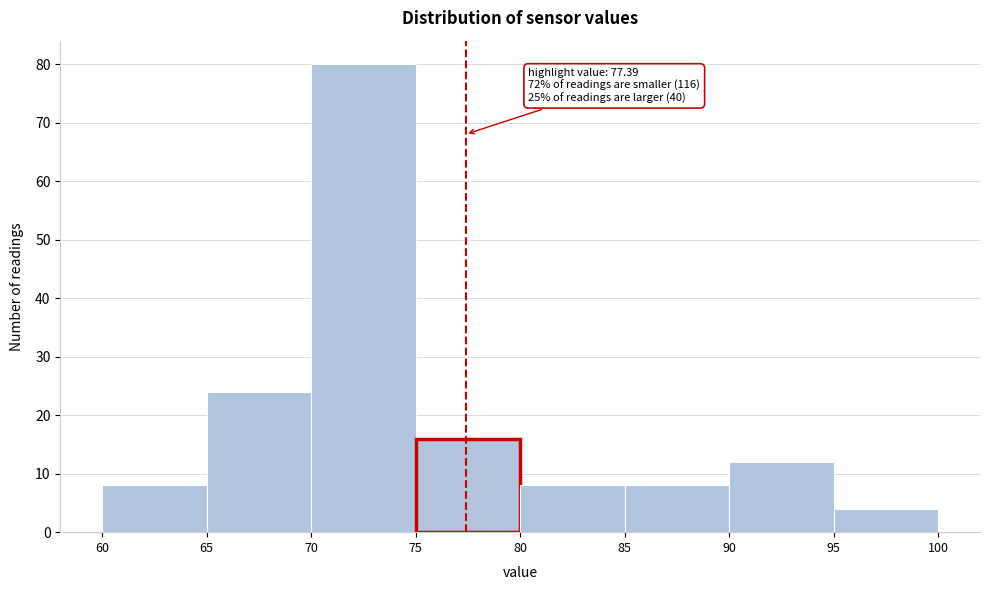

Which range on the x-axis has the tallest bar?

70 to 75